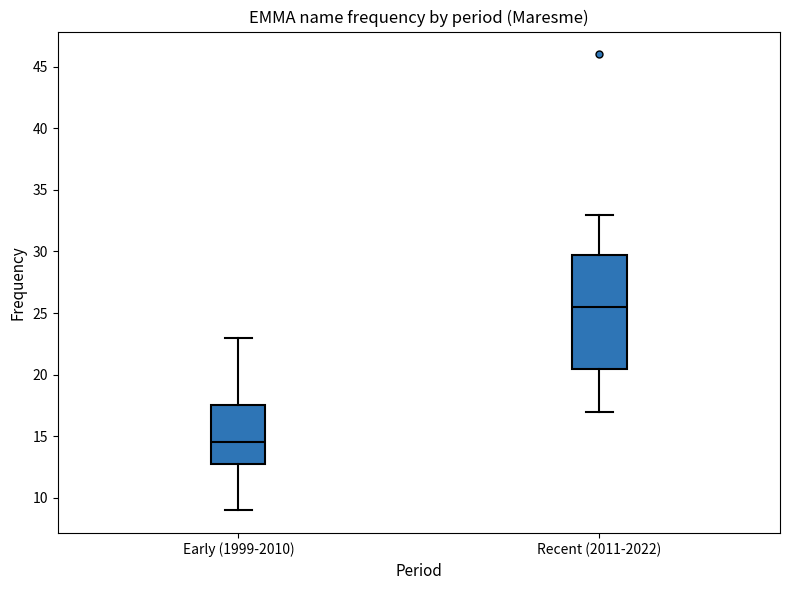

Reading left to right, read every box against the y-axis: the position of its median line, the range the box covers, and the ends of its whiskers. The values are not printed on the chart, so give them approximately, as read against the axis.

Early (1999-2010): median 14.5, box 13.0 to 17.5, whiskers 9.0 to 23.0
Recent (2011-2022): median 25.5, box 20.5 to 30.0, whiskers 17.0 to 33.0